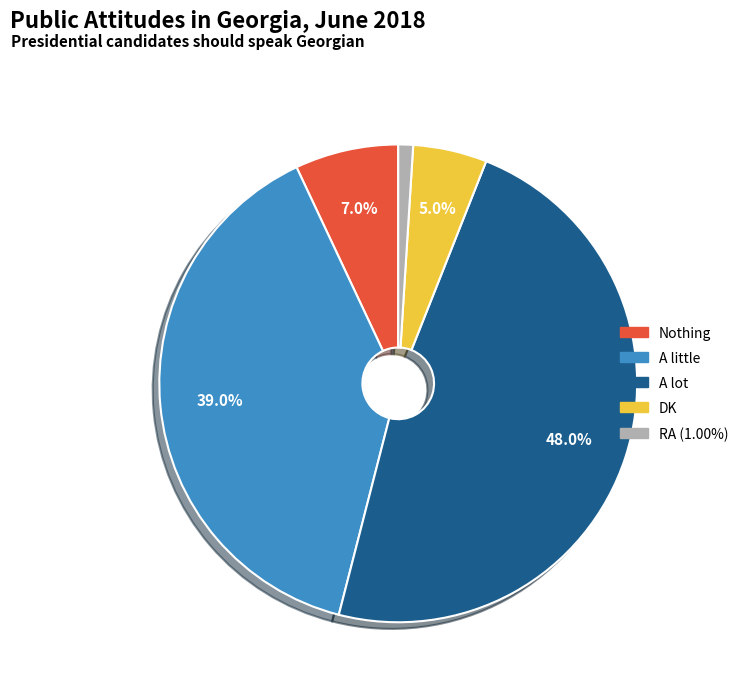

What is the largest slice in the pie chart?

A lot